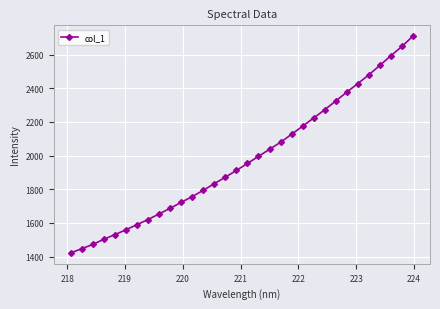

What is the minimum value shown in the chart?

1421.2